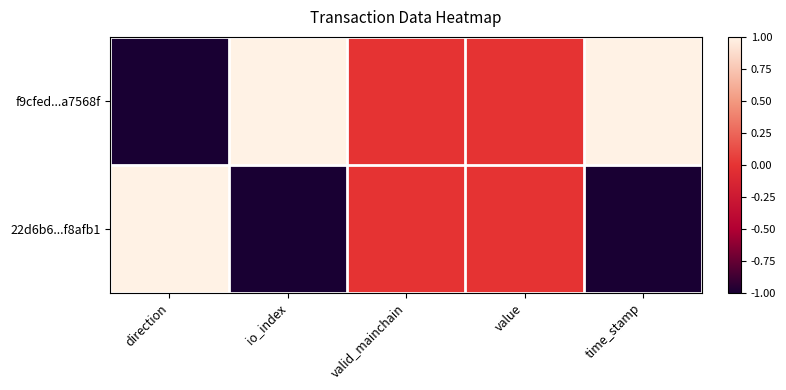

Between direction and value, which series saw the biggest shift?

f9cfed...a7568f